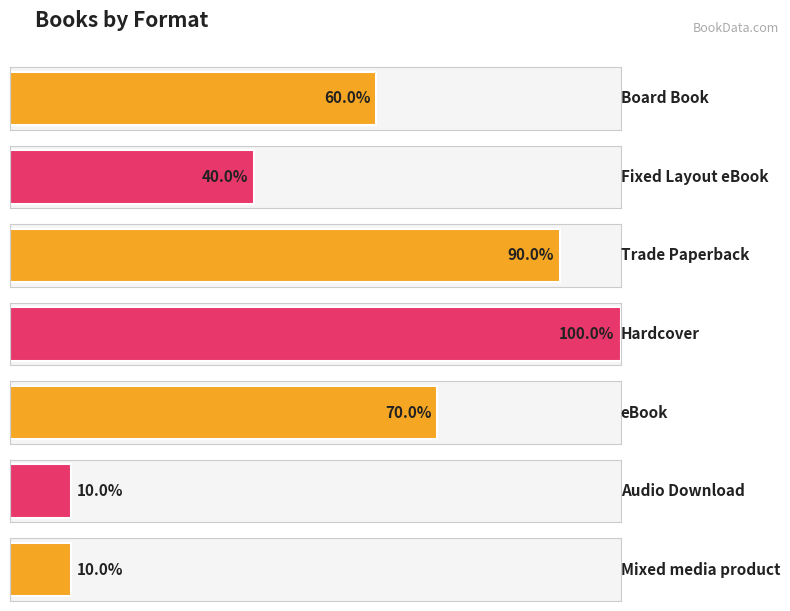

Which series changed the most between Trade Paperback and Fixed Layout eBook?

Count